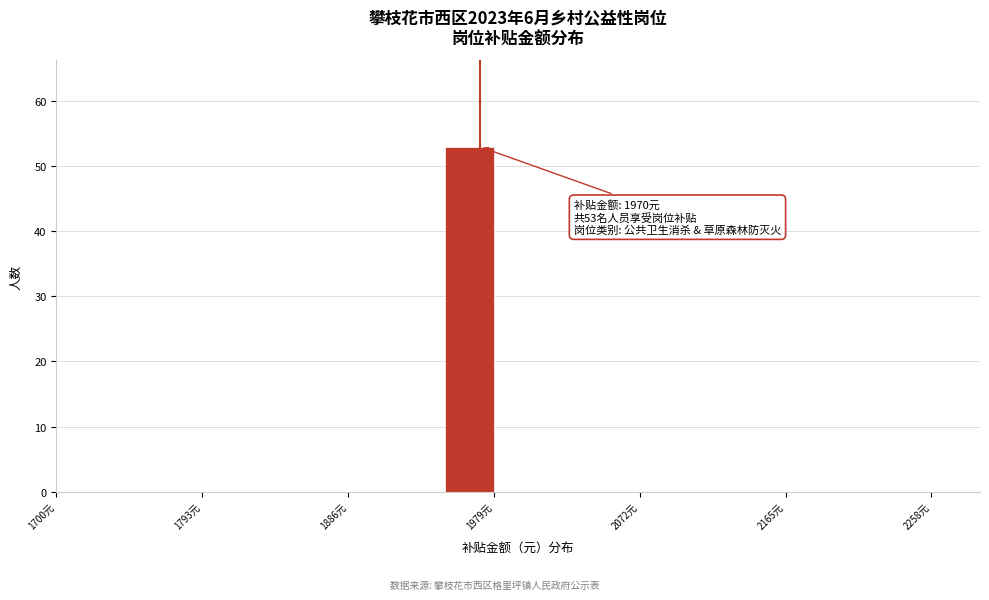

Read against the x-axis, roughly where is the centre of the tallest bar?

1960